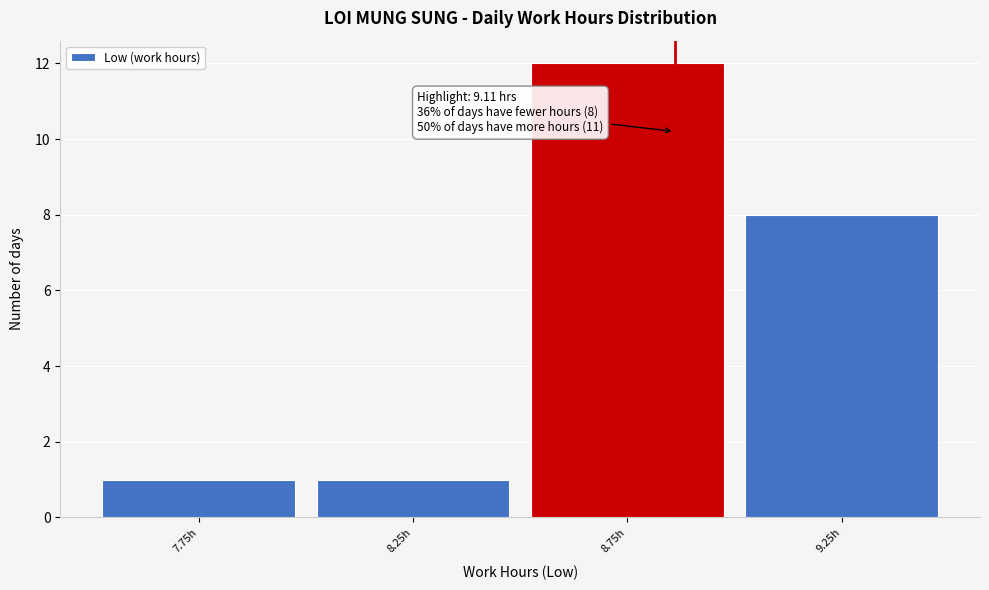

Reading left to right, extract all data points from this chart.

1	1	12	8